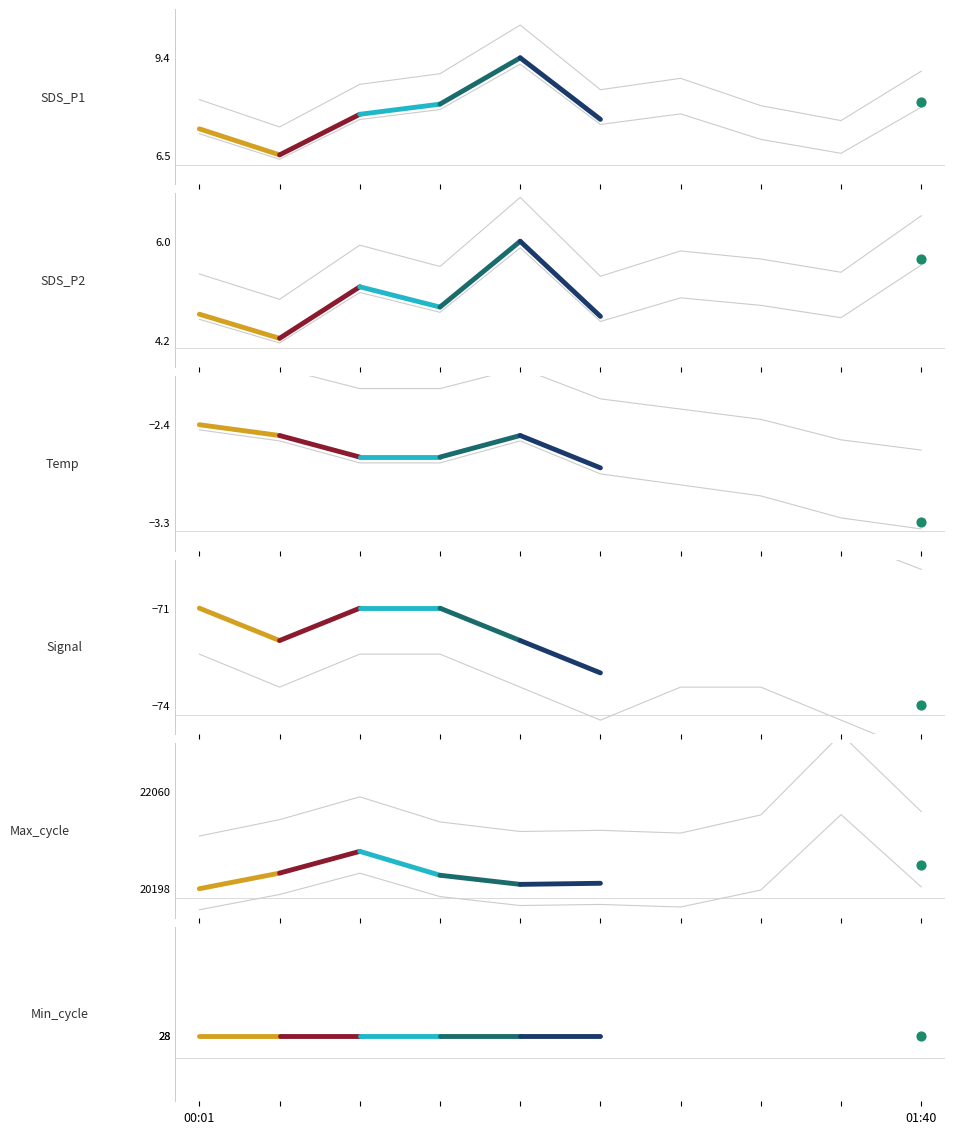

What are all the series names shown in the legend?

SDS_P1, SDS_P2, Temp, Signal, Max_cycle, Min_cycle